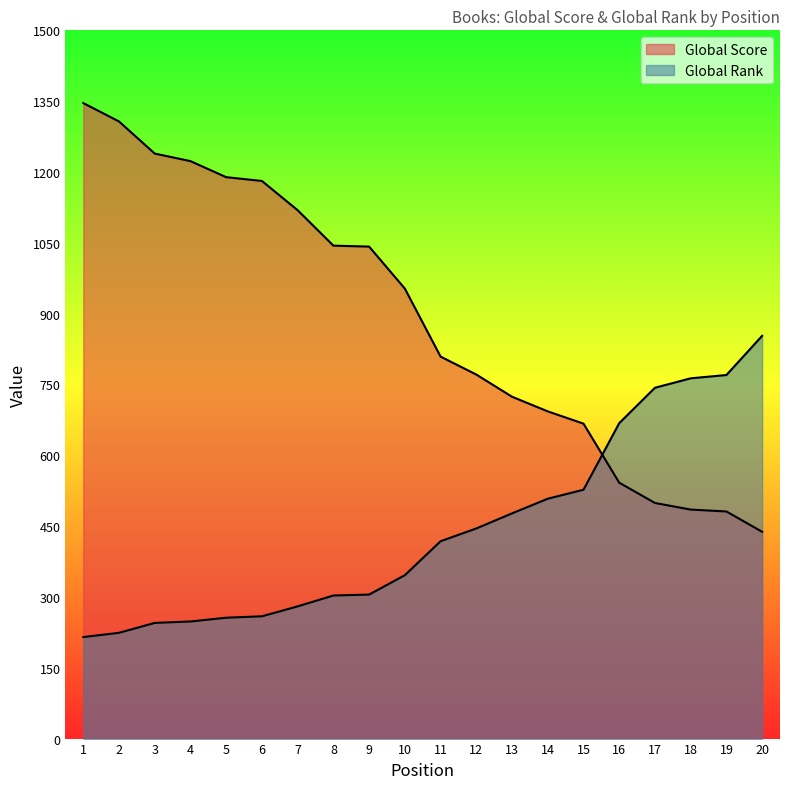

How many values in the Global Rank series are below 418?

10